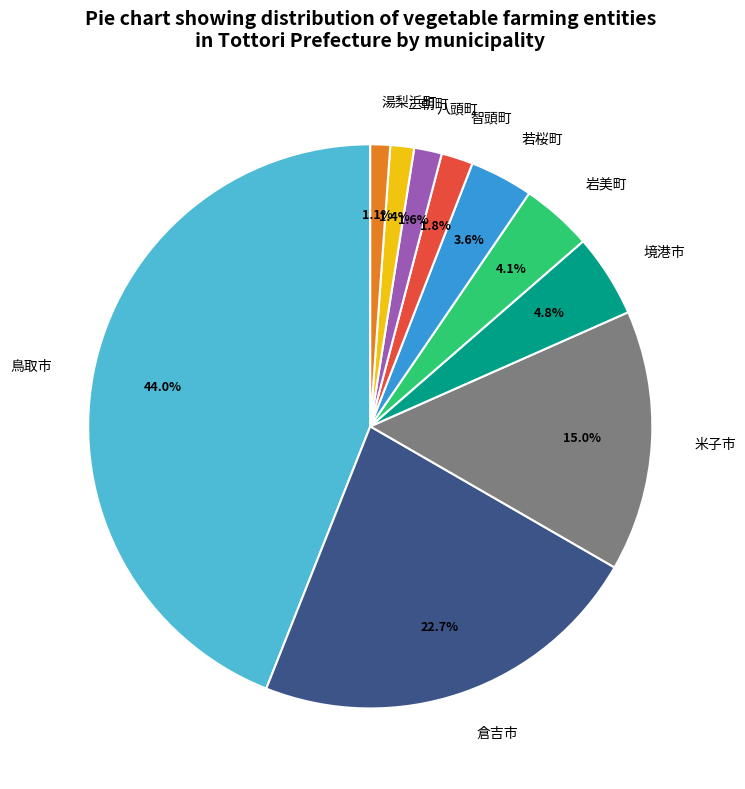

What is the largest slice in the pie chart?

鳥取市